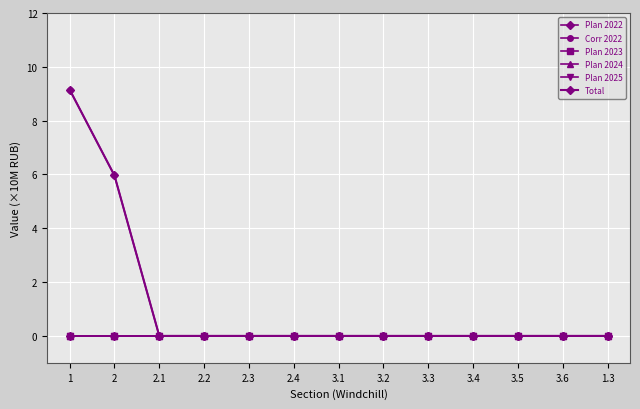

How many lines are shown in the chart?

6